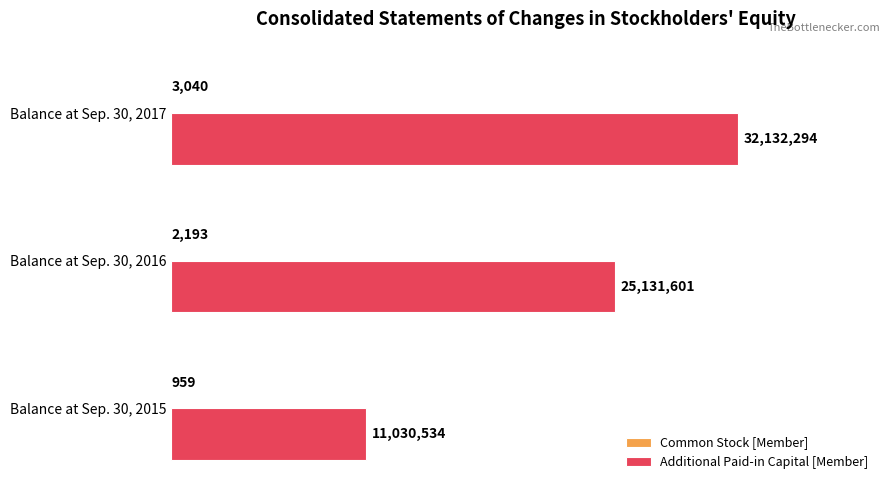

What is the greatest value displayed?

32132294